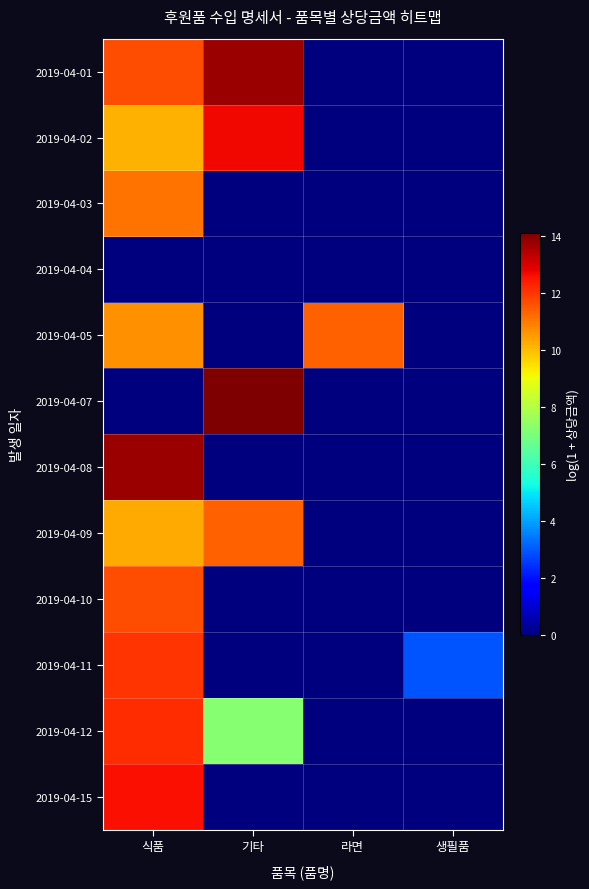

Reading left to right, list all the values displayed in this chart.

2019-04-01: 식품=11.7	기타=13.8	라면=0.0	생필품=0.0
2019-04-02: 식품=10.2	기타=12.7	라면=0.0	생필품=0.0
2019-04-03: 식품=11.1	기타=0.0	라면=0.0	생필품=0.0
2019-04-04: 식품=0.0	기타=0.0	라면=0.0	생필품=0.0
2019-04-05: 식품=10.7	기타=0.0	라면=11.4	생필품=0.0
2019-04-07: 식품=0.0	기타=14.1	라면=0.0	생필품=0.0
2019-04-08: 식품=13.7	기타=0.0	라면=0.0	생필품=0.0
2019-04-09: 식품=10.3	기타=11.4	라면=0.0	생필품=0.0
2019-04-10: 식품=11.7	기타=0.0	라면=0.0	생필품=0.0
2019-04-11: 식품=12.0	기타=0.0	라면=0.0	생필품=2.9
2019-04-12: 식품=12.2	기타=7.3	라면=0.0	생필품=0.0
2019-04-15: 식품=12.6	기타=0.0	라면=0.0	생필품=0.0